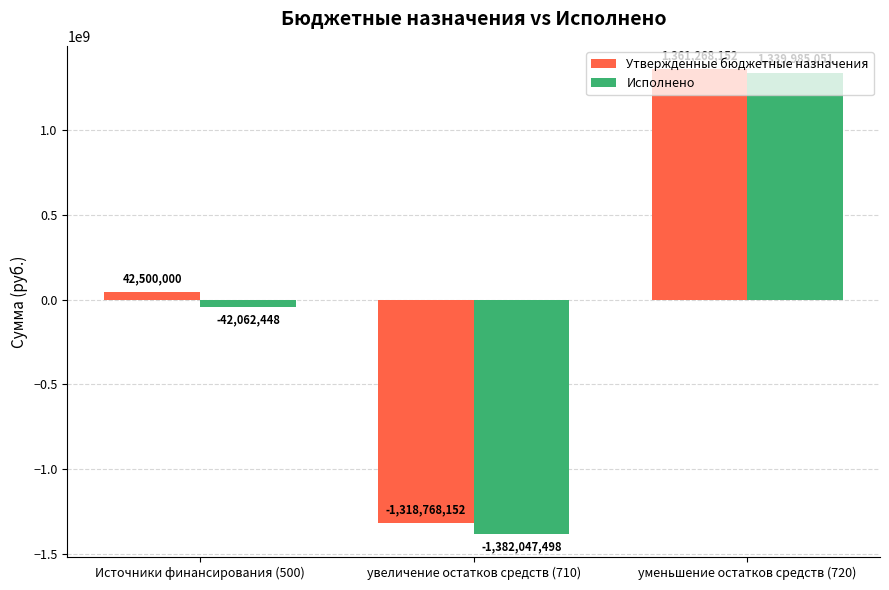

What is the minimum value shown in the chart?

-1382047498.3